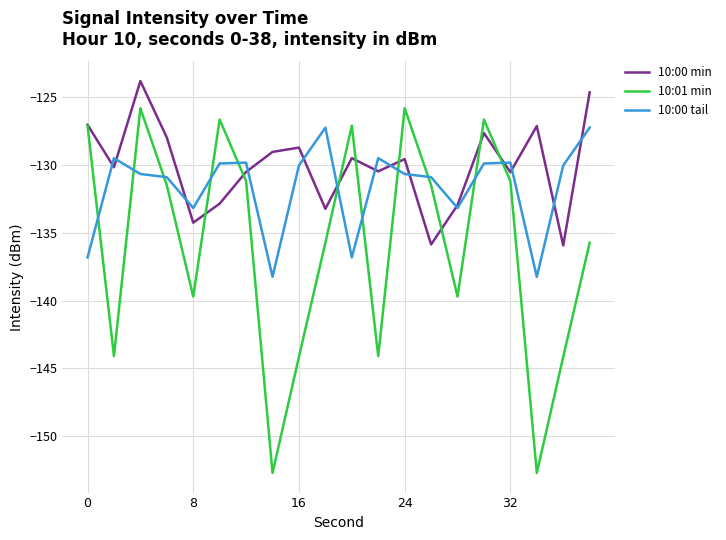

List the series in order of their overall mean, highest first.

10:00 min, 10:00 tail, 10:01 min